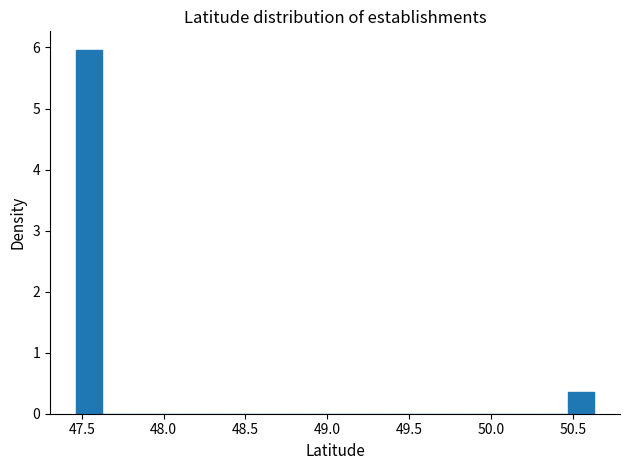

Read against the x-axis, roughly where is the centre of the tallest bar?

47.55